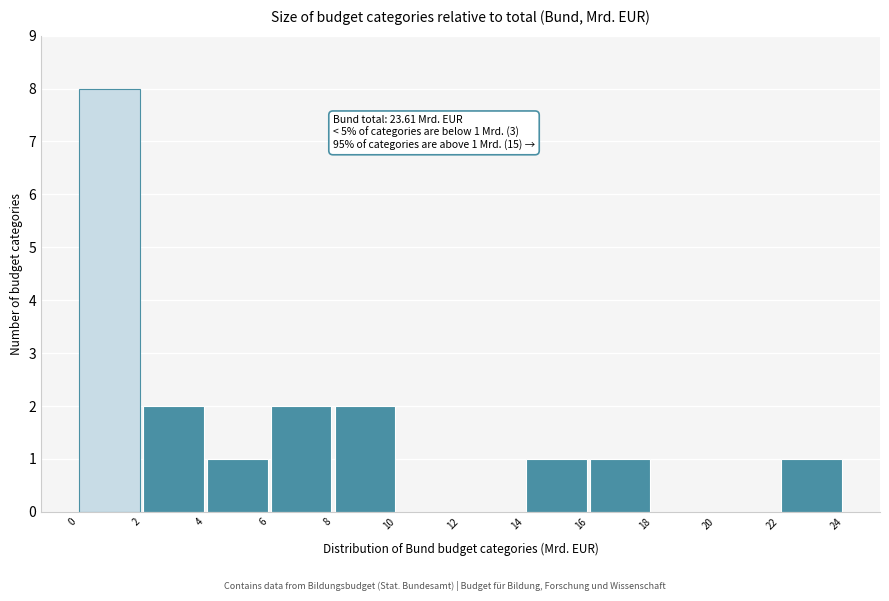

Which range on the x-axis has the tallest bar?

0 to 2